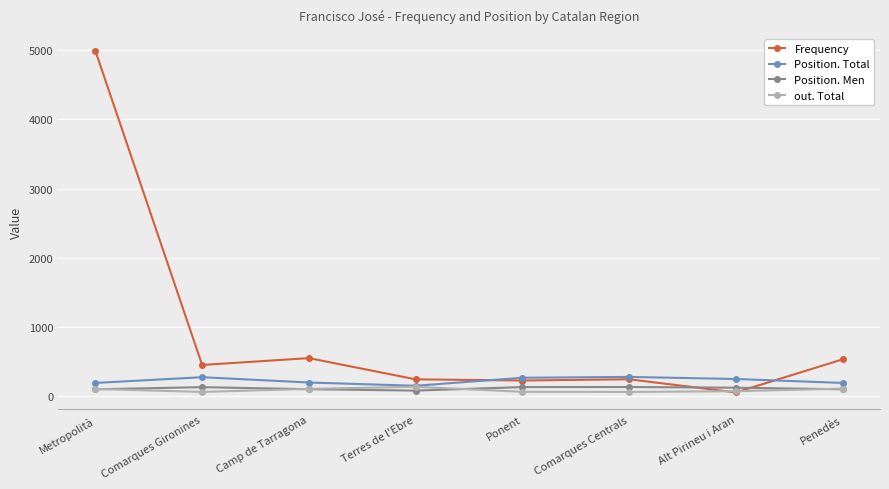

How many values in the Frequency series are below 448?

4